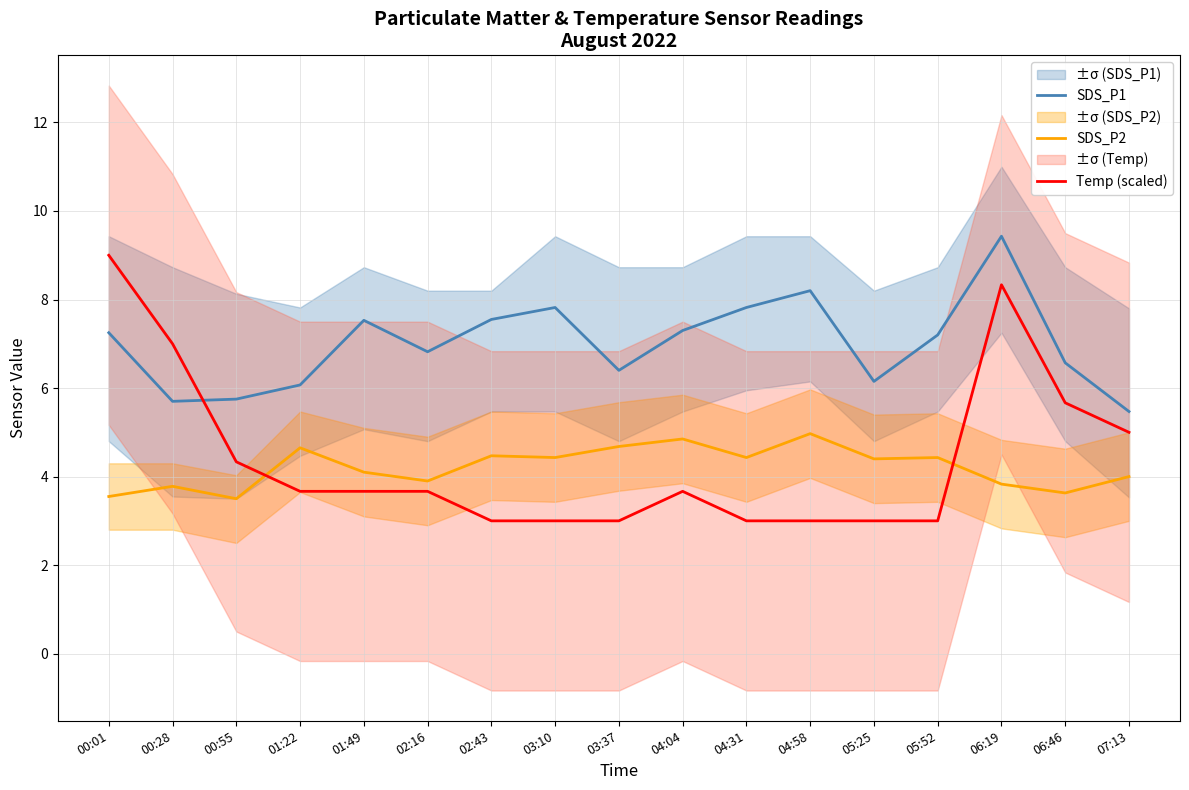

At how many categories does at least one series exceed 6?

15